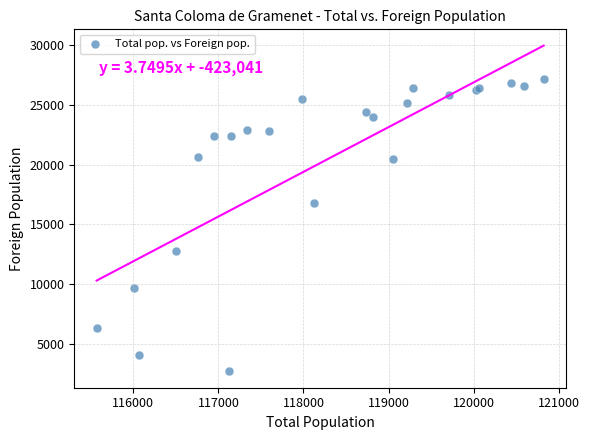

What Y value in the scatter plot is closest to 14927?

16769